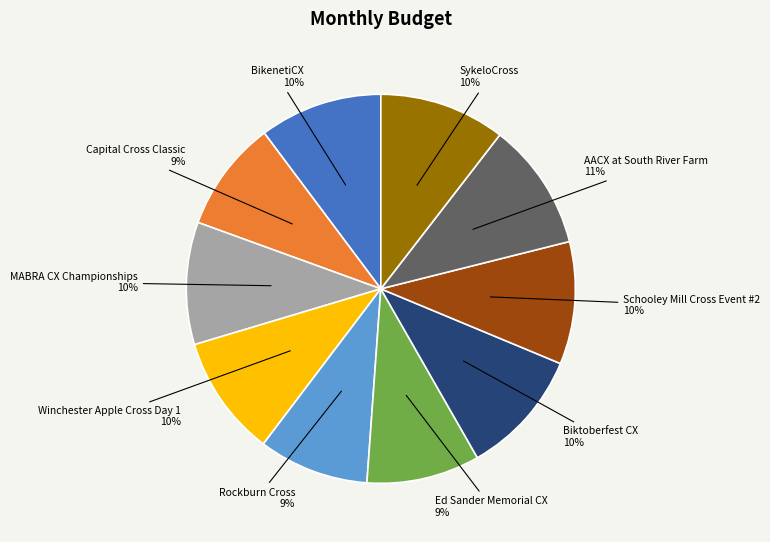

Is there any slice that represents more than half of the pie?

No